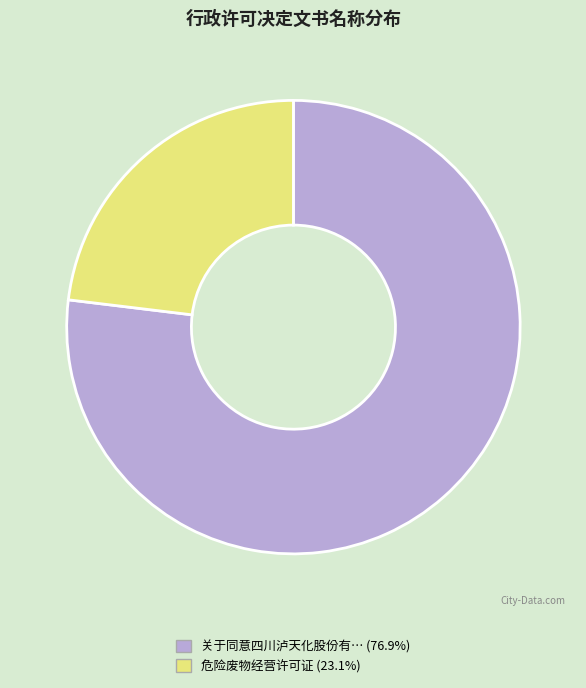

Is there any slice that represents more than half of the pie?

Yes